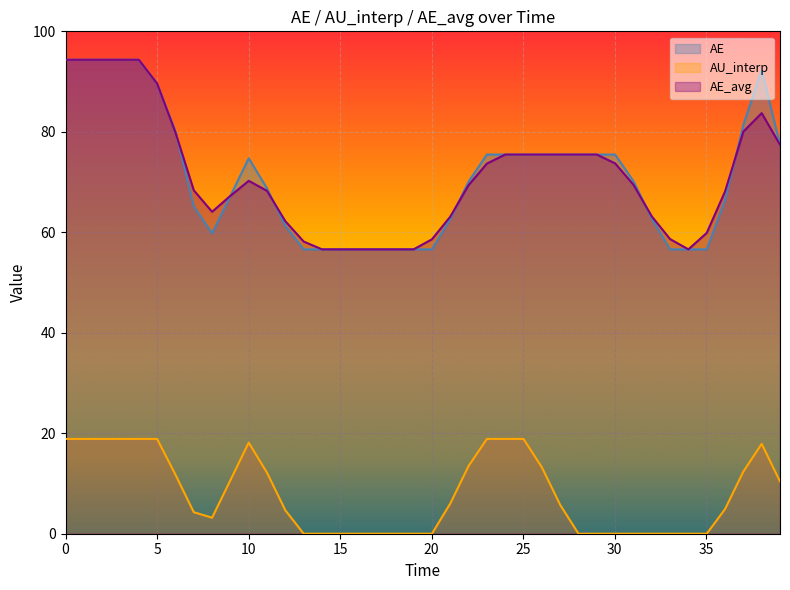

List the series in order of their peak value, highest first.

AE, AE_avg, AU_interp